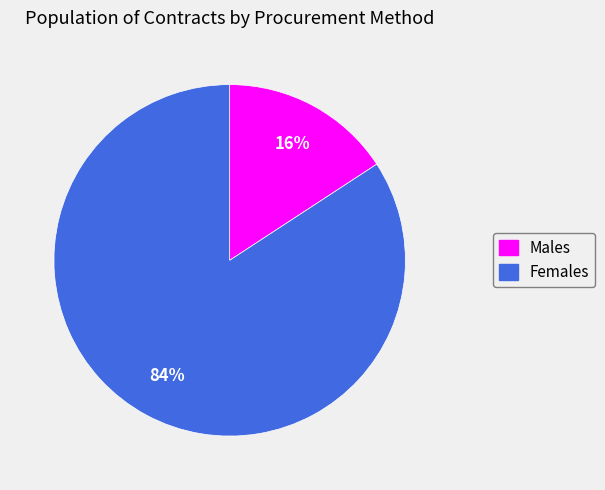

Is there a majority slice in this chart?

Yes